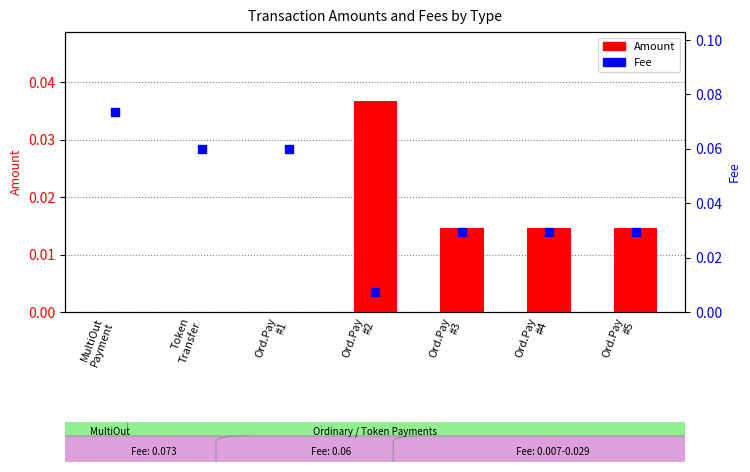

Which series has the largest Y range (max minus min)?

Fee